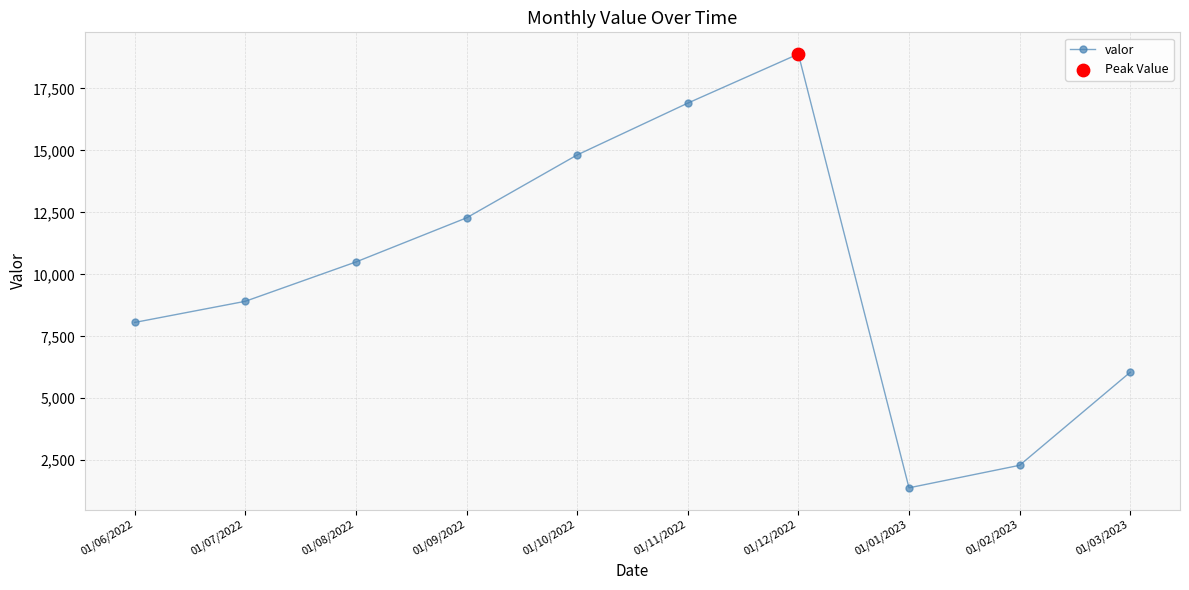

Which has a higher value, 01/10/2022 or 01/02/2023?

01/10/2022